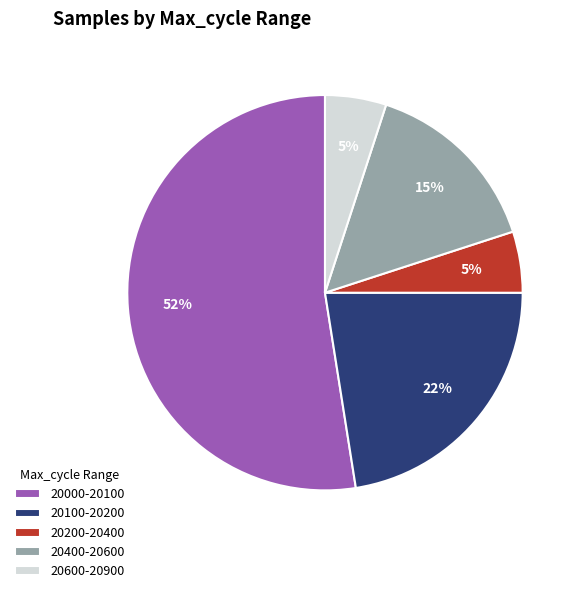

To the nearest percent, what is the difference between the largest and smallest slice percentages?

47%